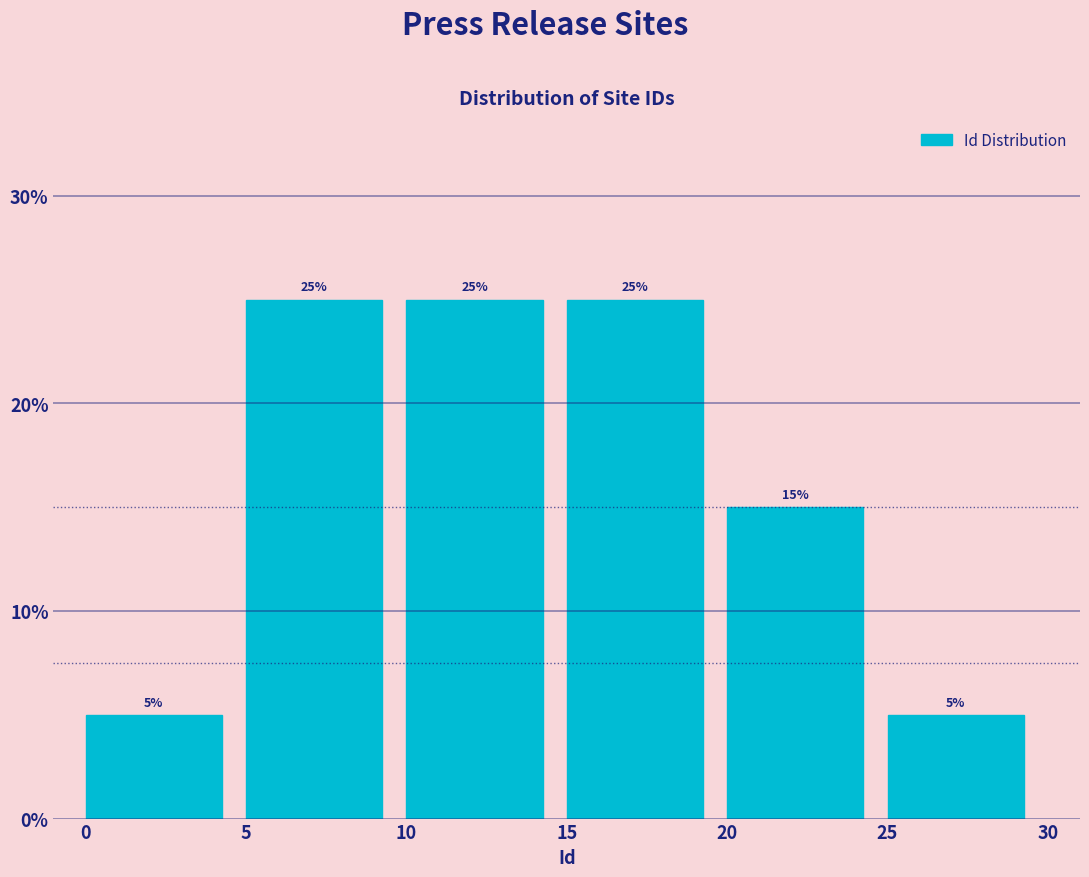

What is the height of the bar covering 25 to 30 on the x-axis?

5